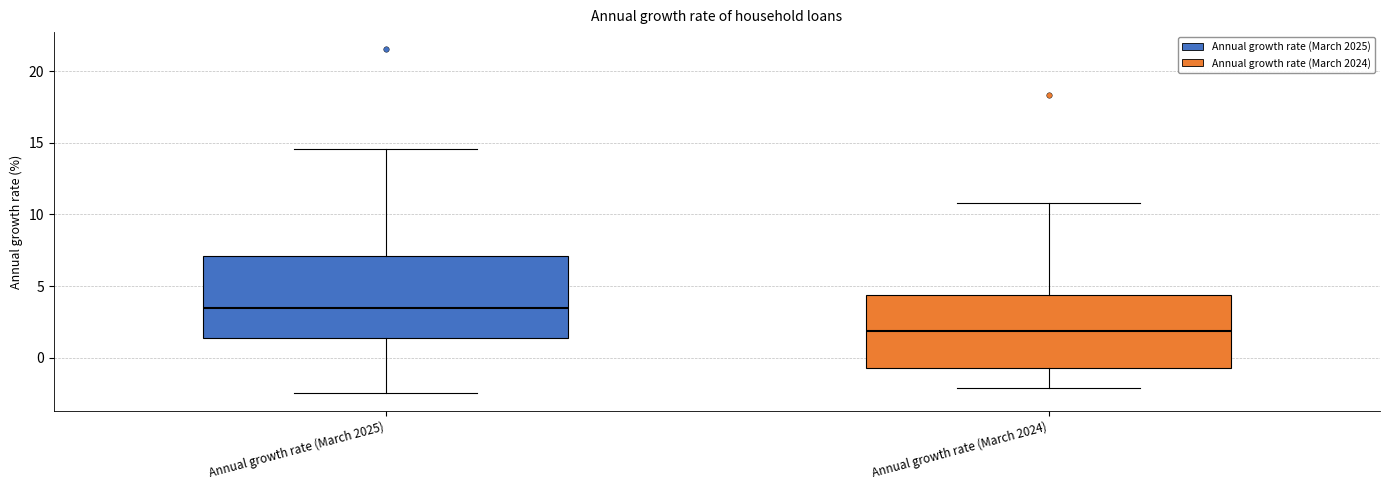

Where does the lower whisker of the box for Annual growth rate (March 2024) end on the y-axis? The values are not printed on the chart, so give them approximately, as read against the axis.

-2.0